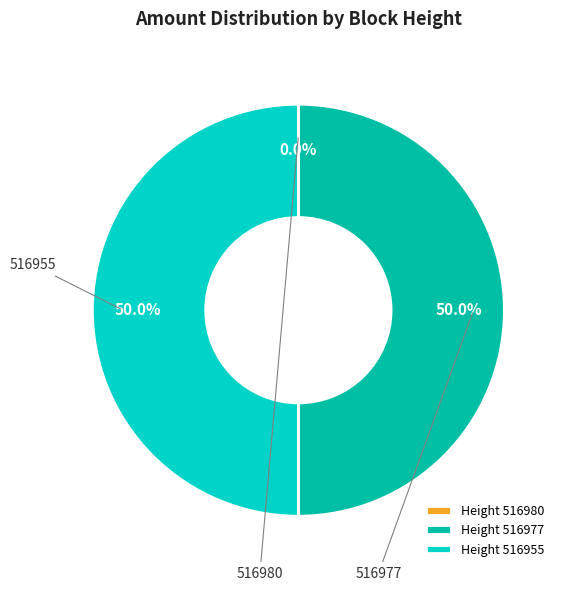

To the nearest percent, what is the average slice percentage?

33%